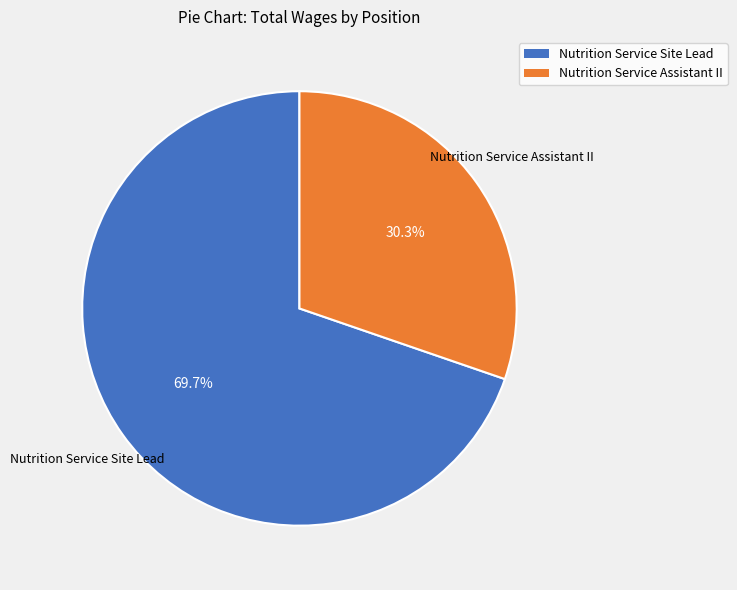

Is it true that Nutrition Service Assistant II is 30% of the pie?

True